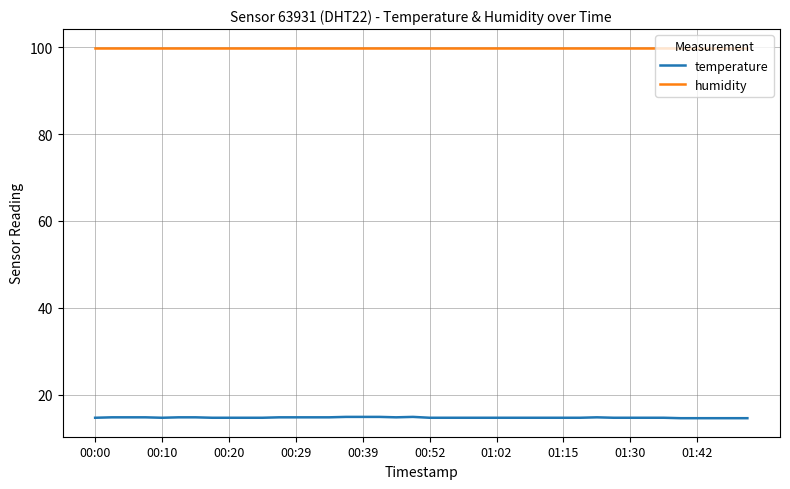

List the series in order of their overall mean, highest first.

humidity, temperature